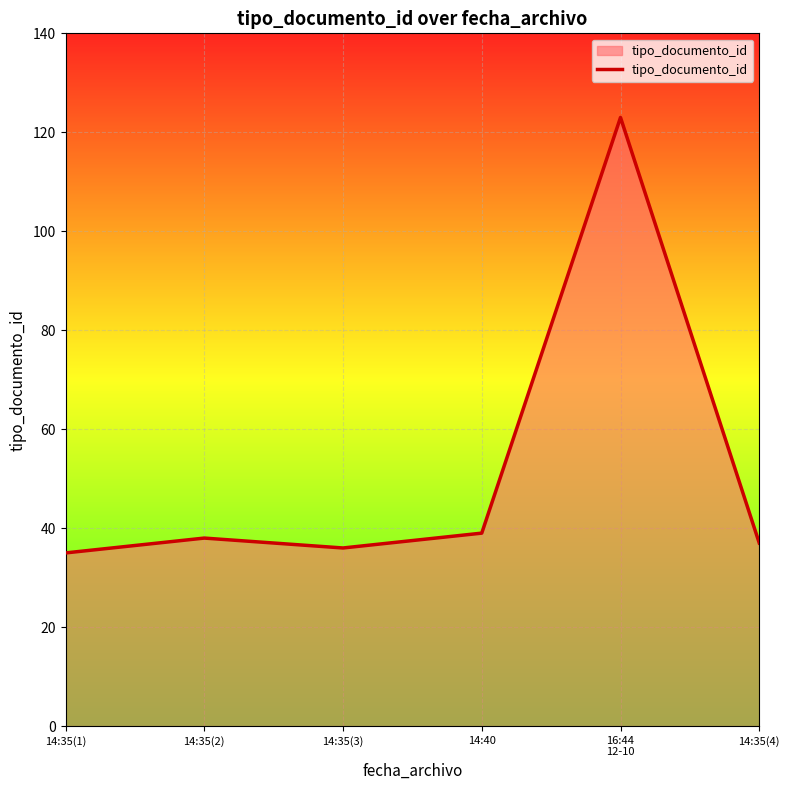

What is the smallest value displayed?

35